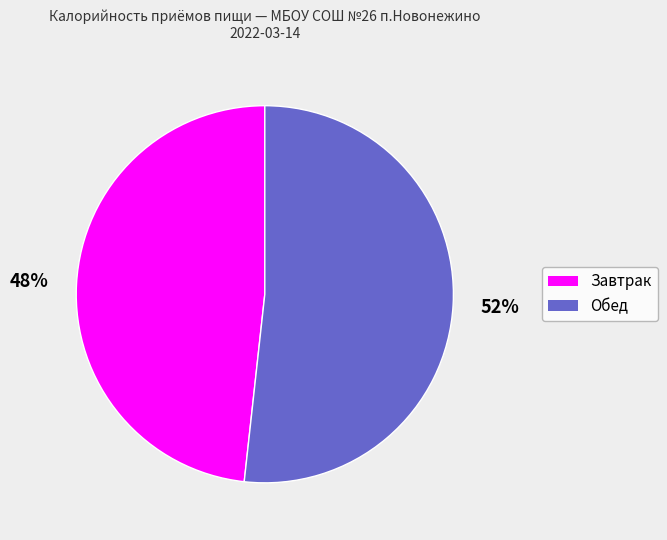

True or false: Завтрак accounts for 48% of the total.

True